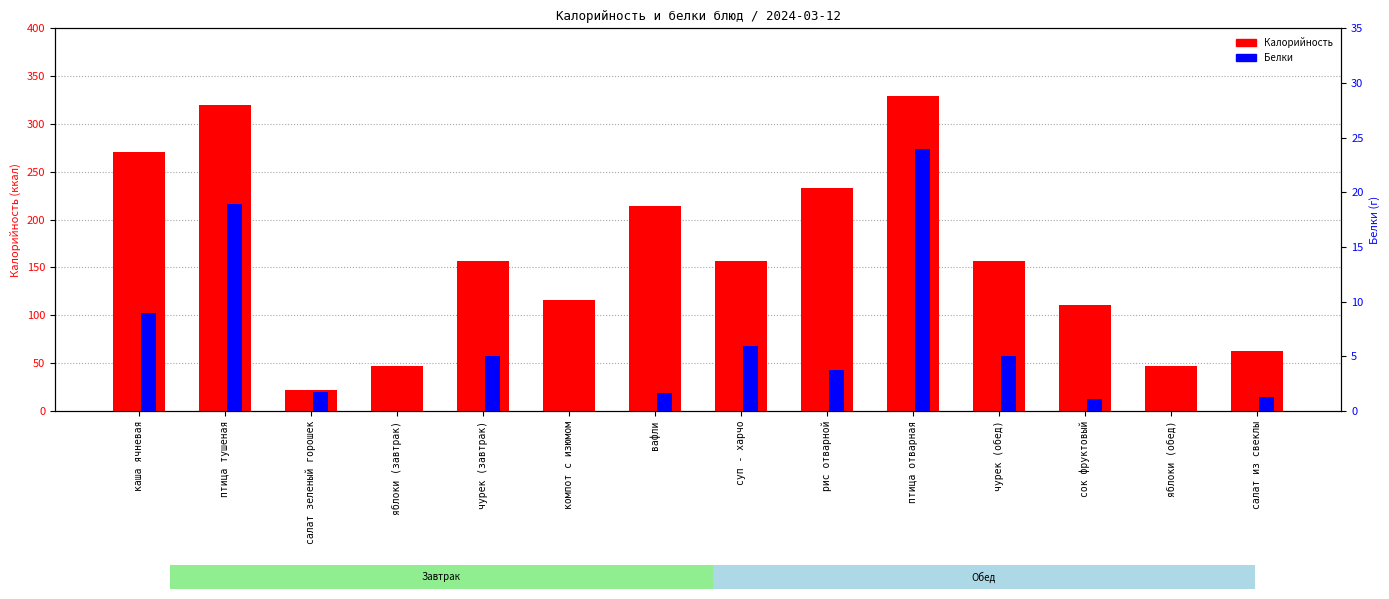

The value of Калорийность at чурек (завтрак) is 157.0. True or false?

True